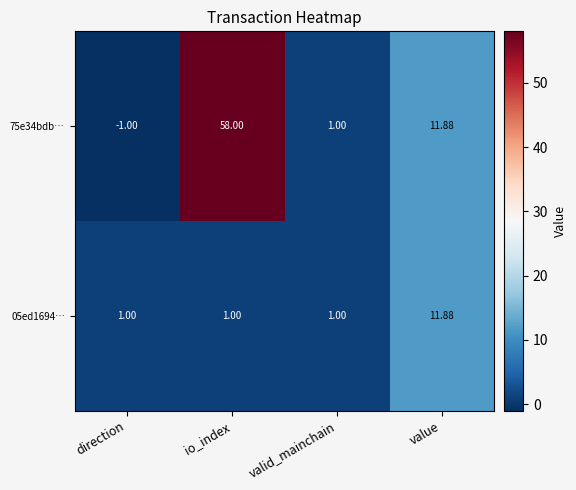

How many categories are shown in the chart?

4